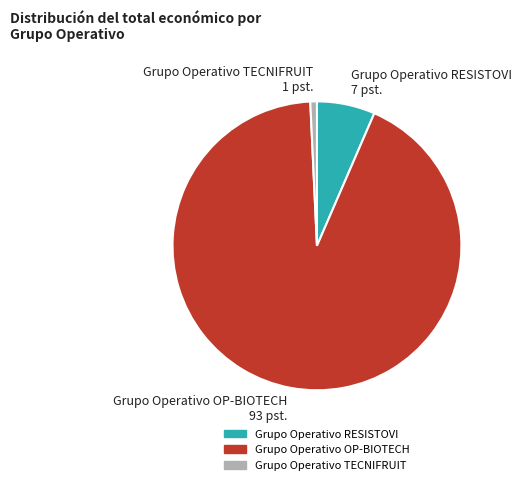

Is there any slice that represents more than half of the pie?

Yes